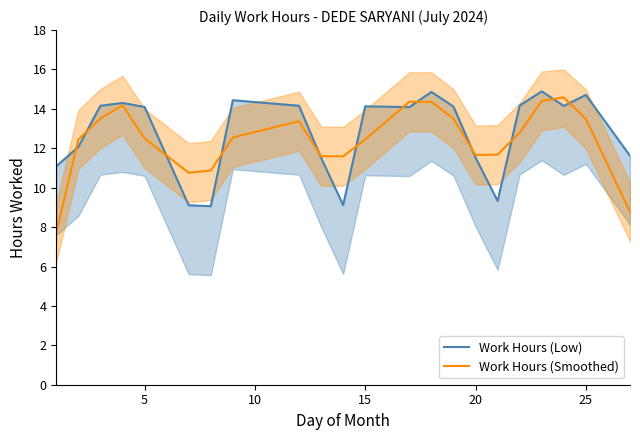

How many lines are shown in the chart?

2